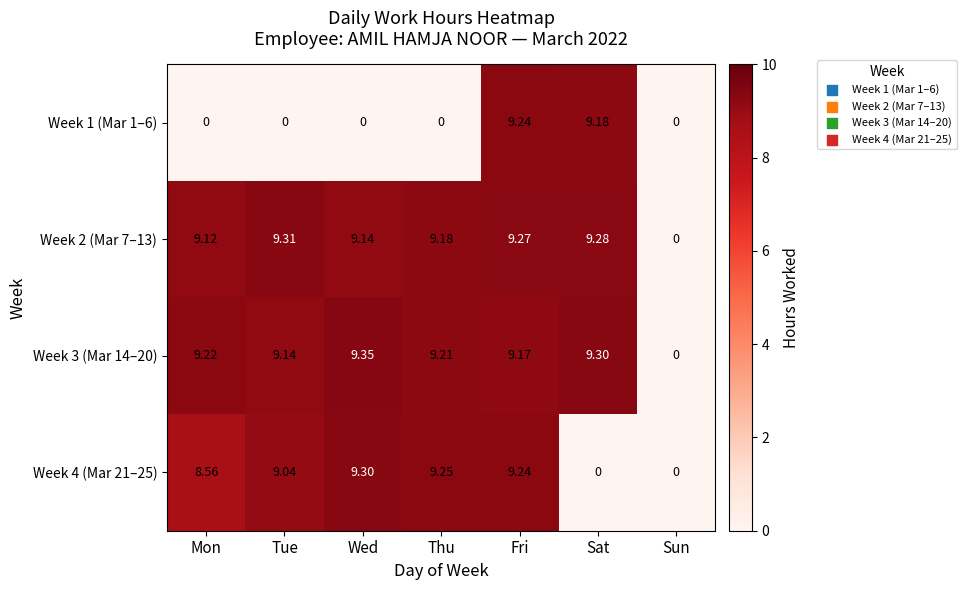

How many data points in Week 2 (Mar 7–13) are less than 9?

1